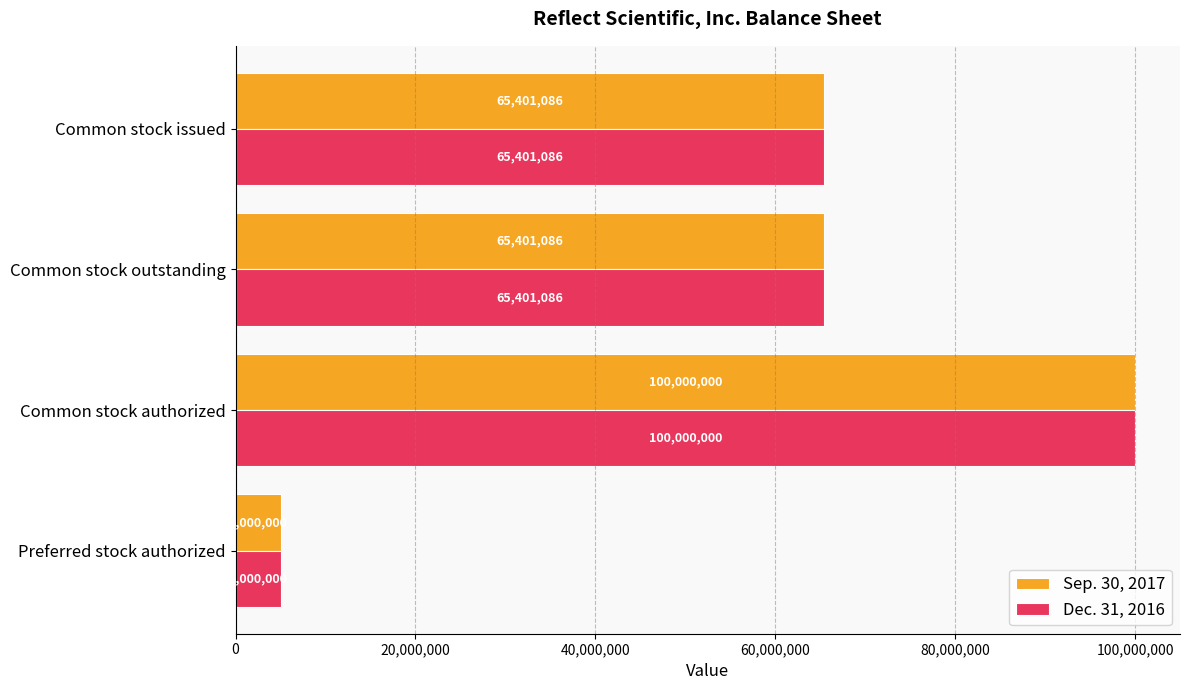

True or false: Sep. 30, 2017 has a value of 5000000 at Preferred stock authorized.

True